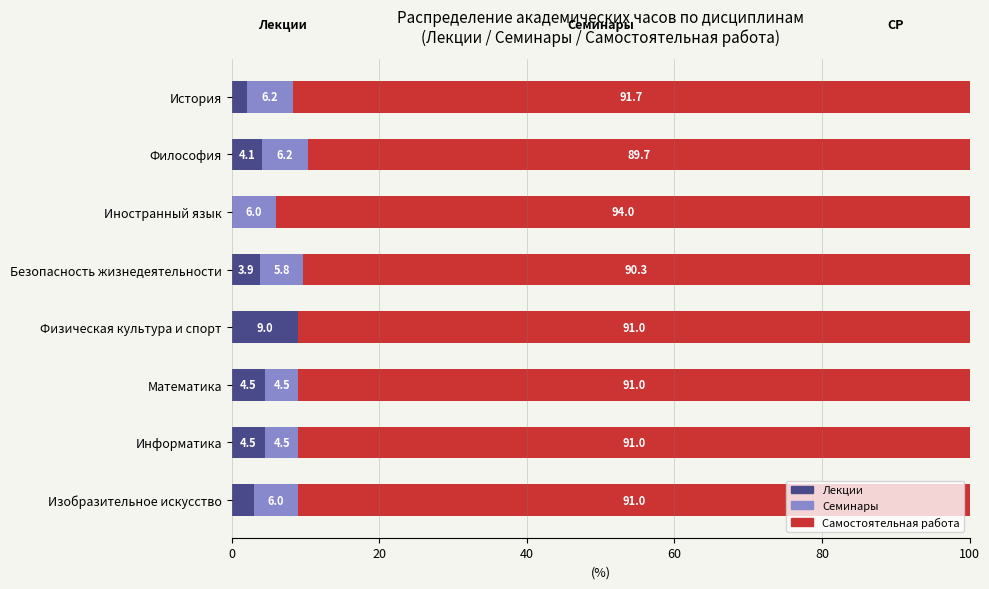

What is the total value across all series at Информатика?

100.0